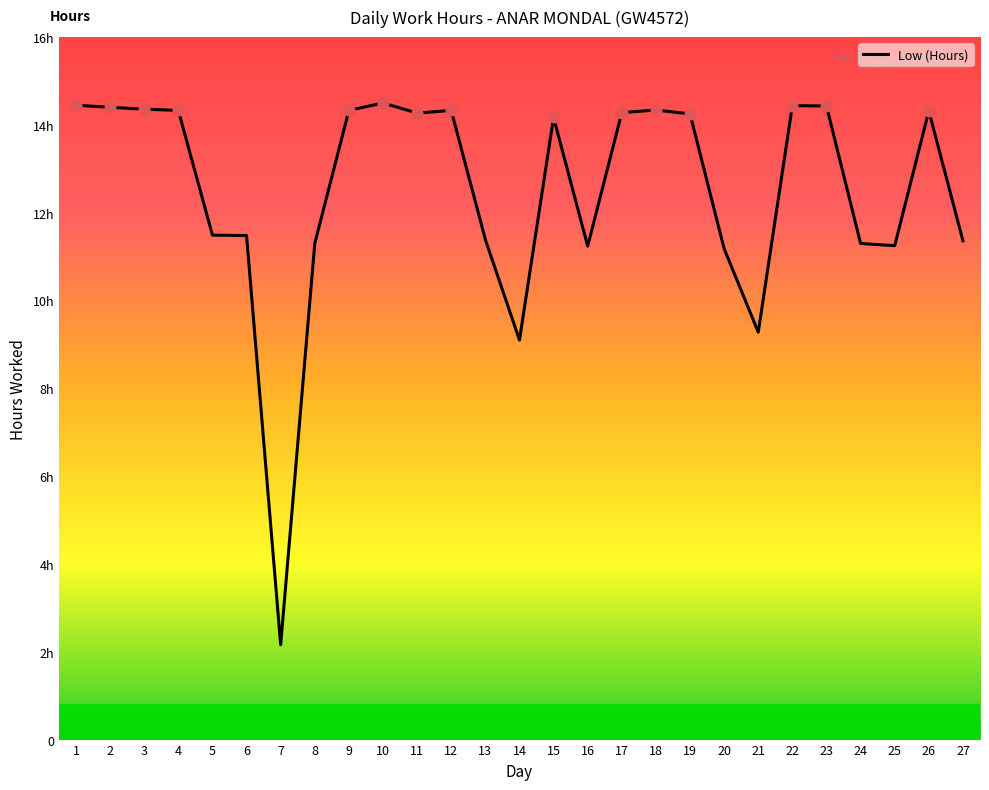

Is this an area chart (filled region under the line)?

No